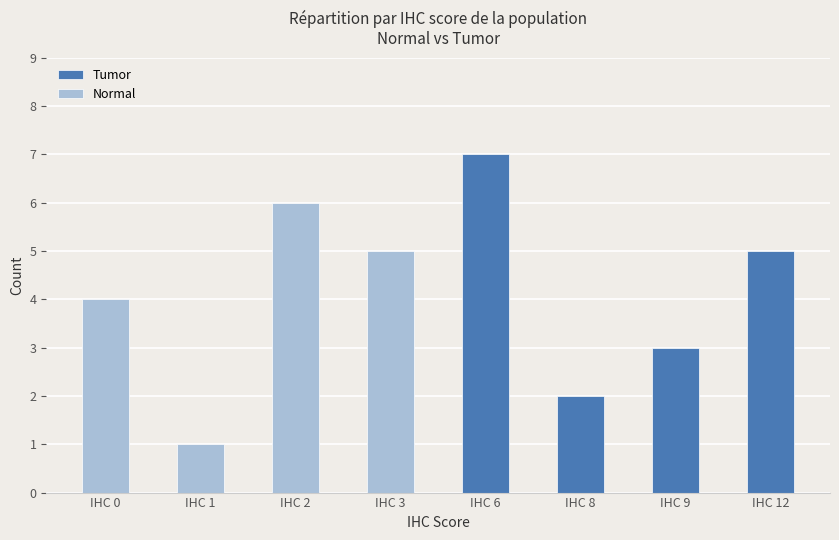

Rank the categories by Normal value from highest to lowest.

IHC 2, IHC 3, IHC 0, IHC 1, IHC 6, IHC 8, IHC 9, IHC 12